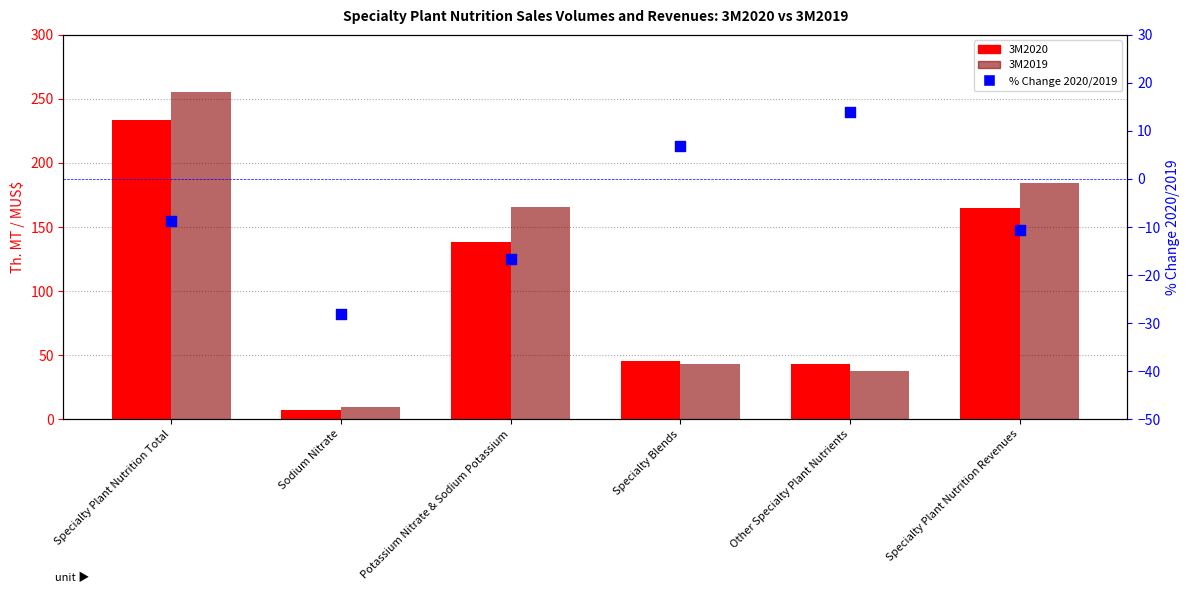

Which series has the widest spread of Y values?

3M2019